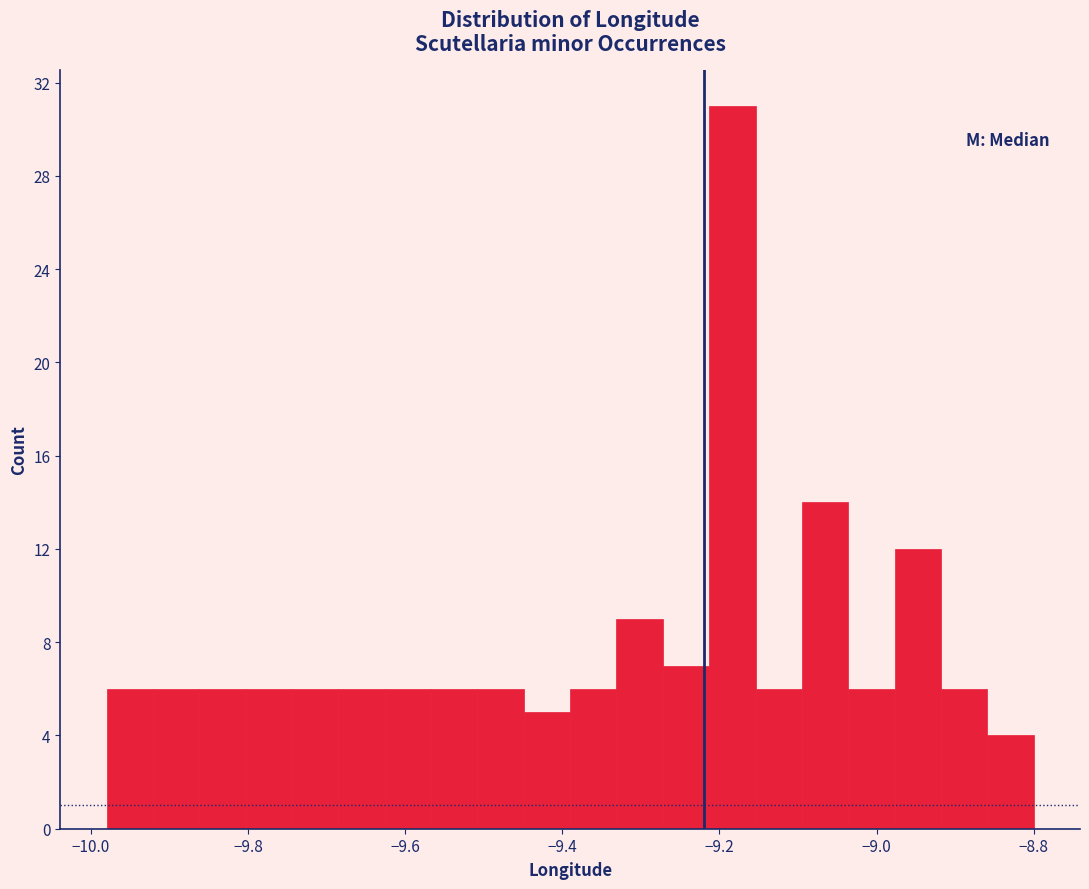

Around what value on the x-axis is the tallest bar? Give the approximate position of its centre, as read against the axis.

-9.18